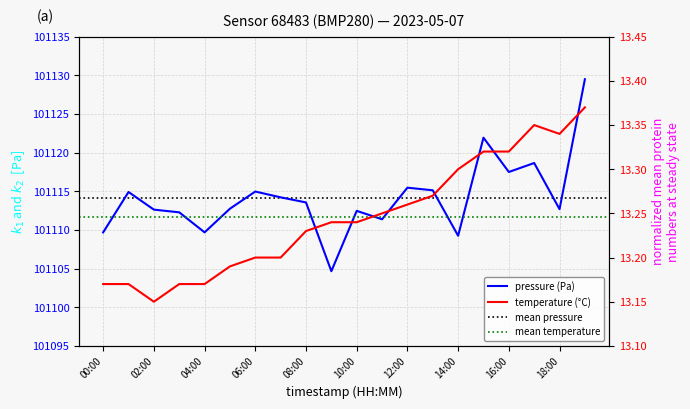

Count the temperature values in the range 13 to 14.

20